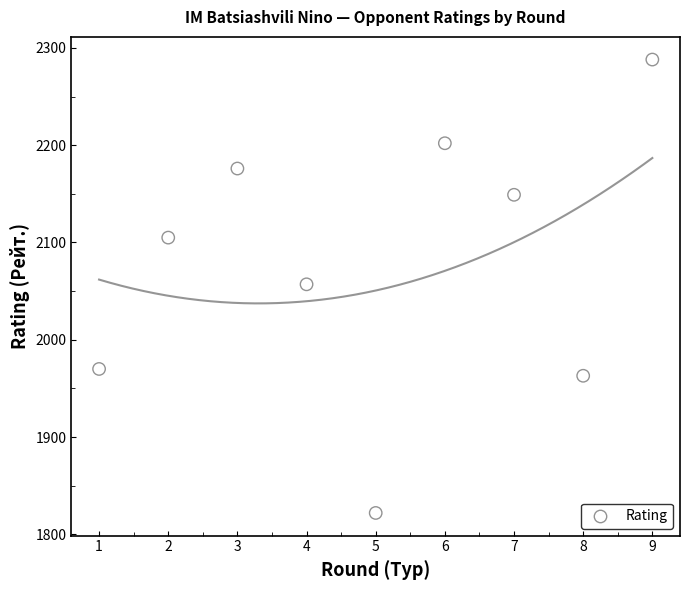

What is the range of X values (max minus min)?

8